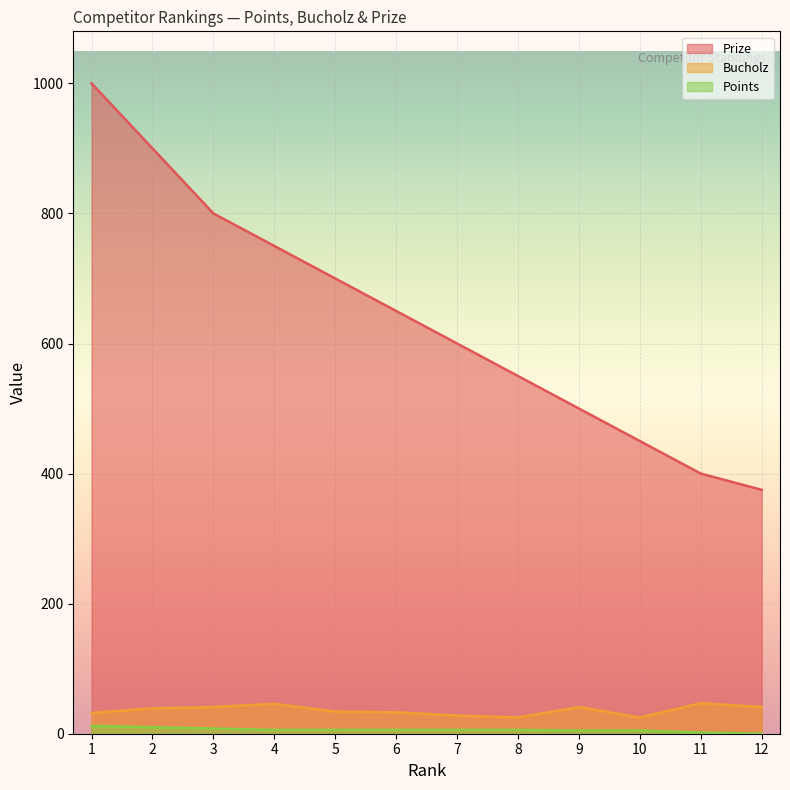

Is the value of Prize at 3 greater than the value of Bucholz at 5?

Yes